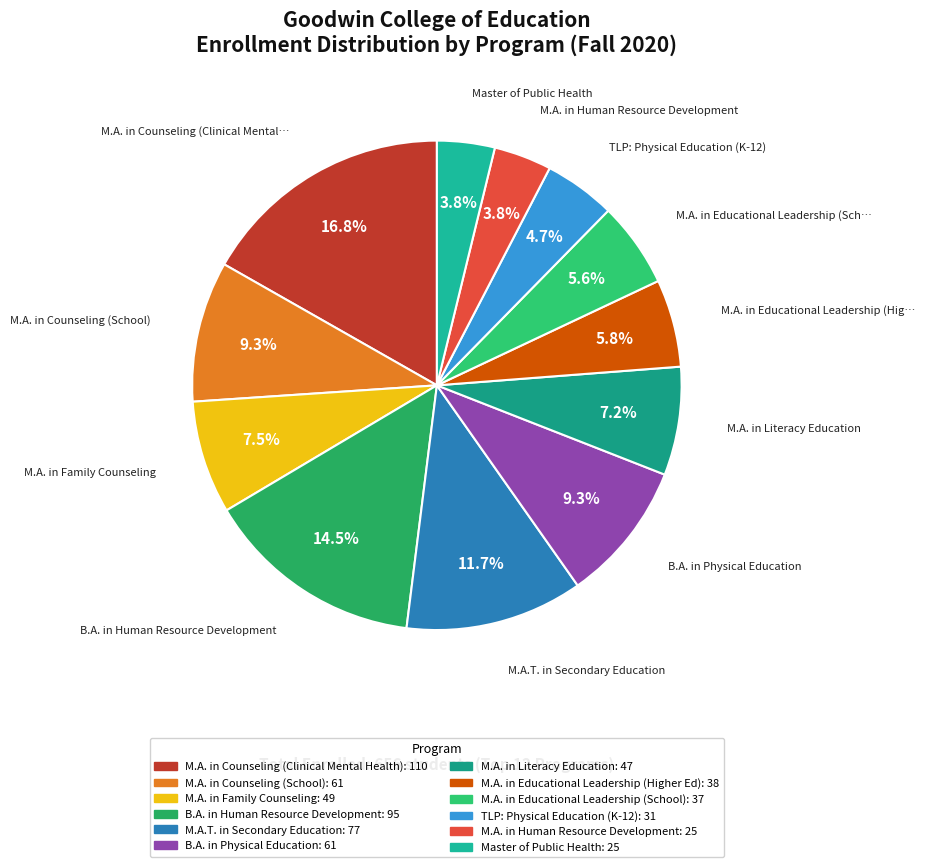

What is the largest slice in the pie chart?

M.A. in Counseling (Clinical Mental Health)